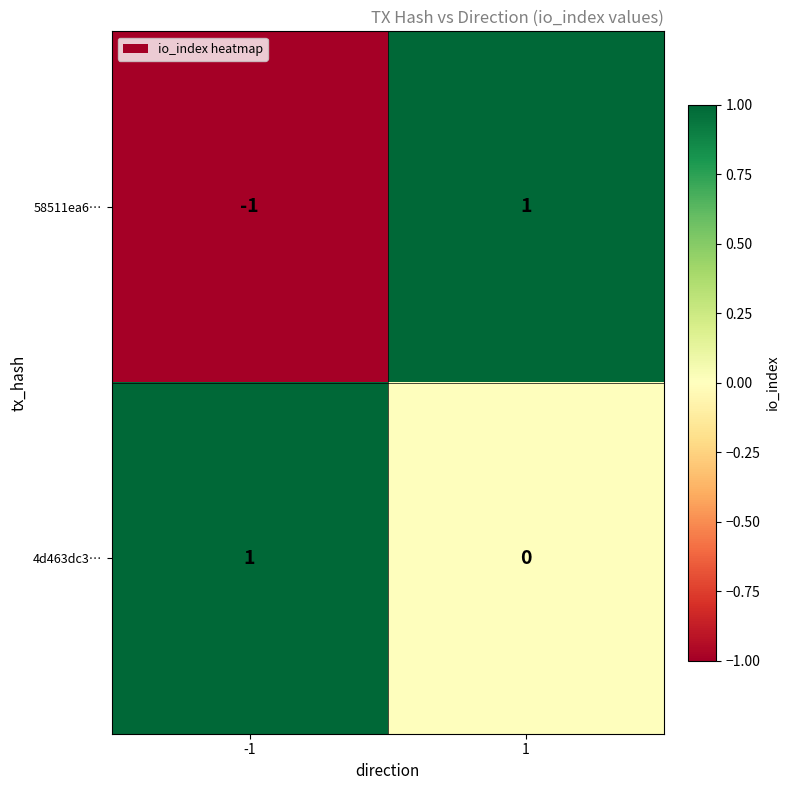

How many series are shown in this chart?

2